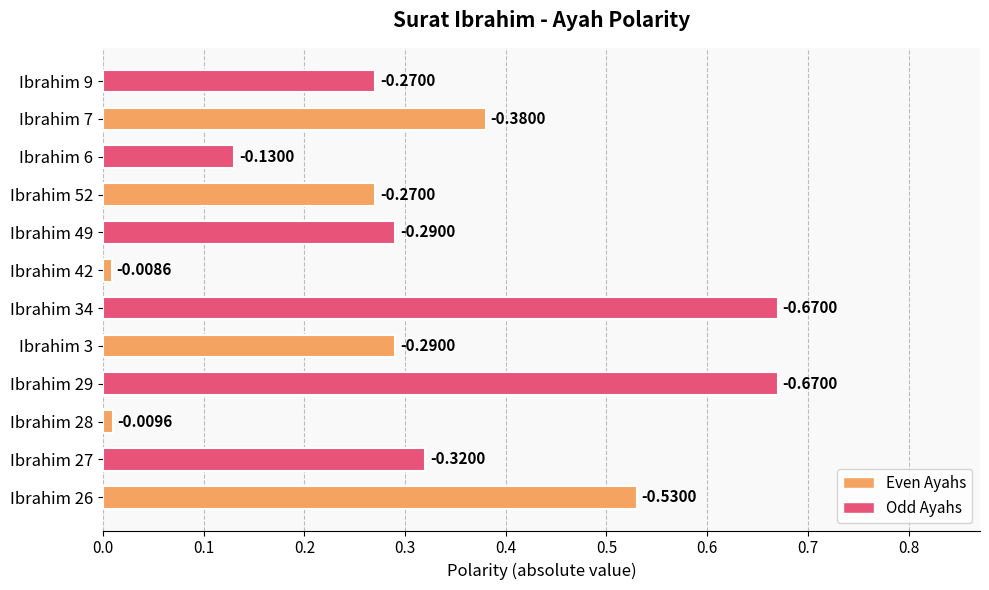

Does the chart contain any negative values?

No